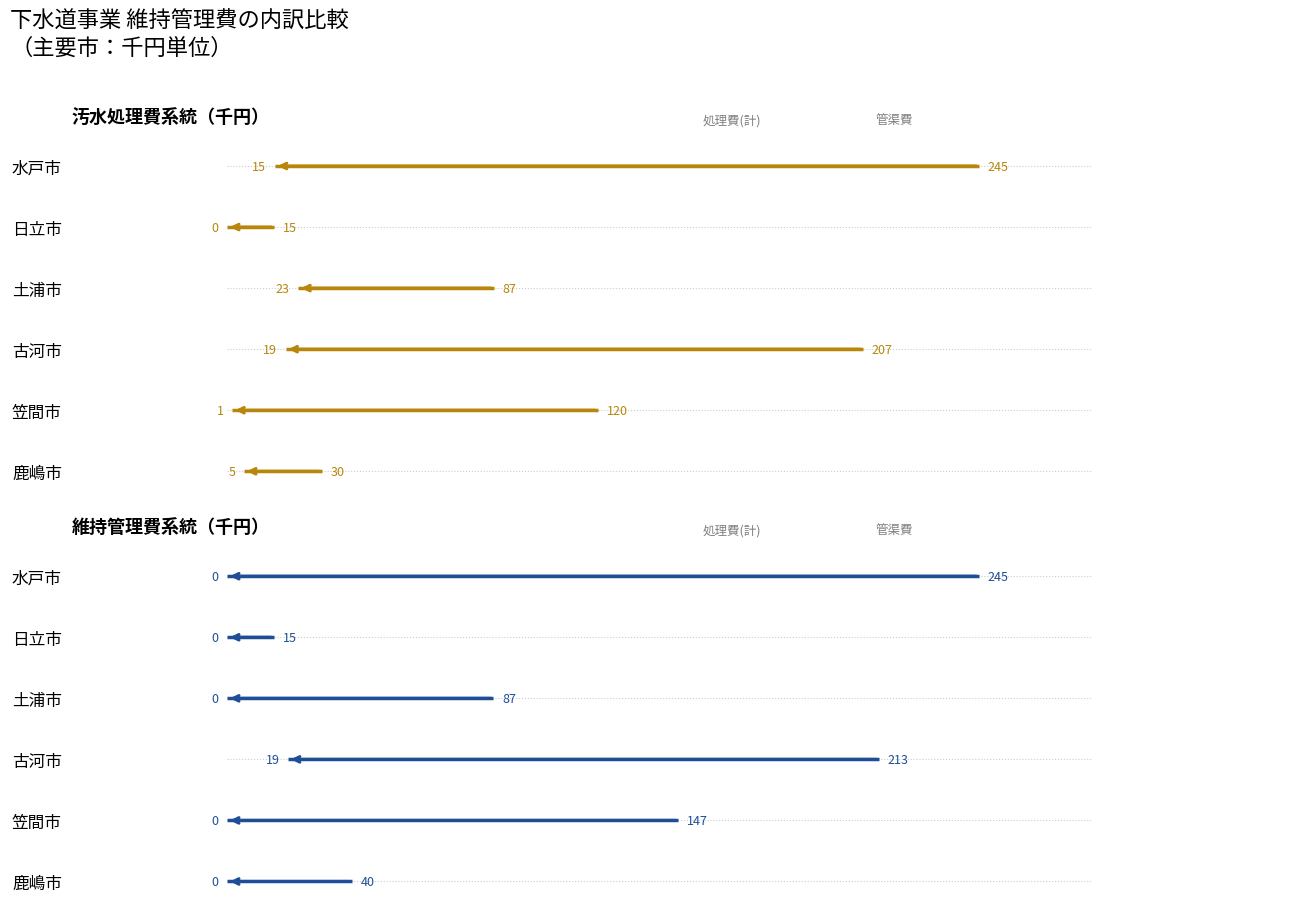

How many categories are shown in the chart?

6